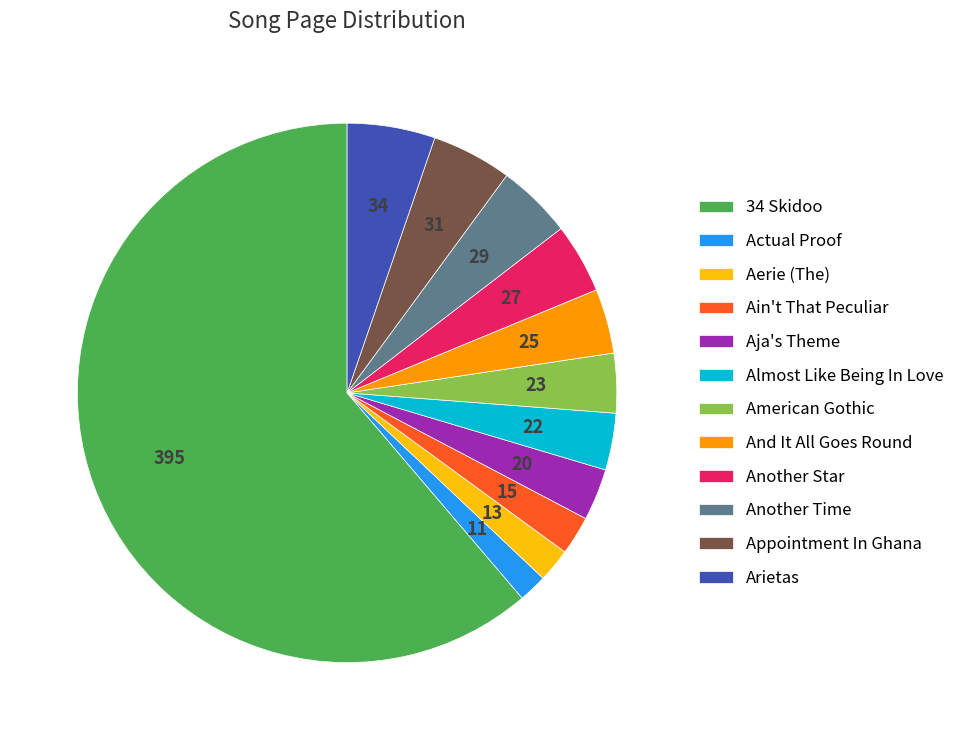

True or false: Another Star accounts for 4% of the total.

True